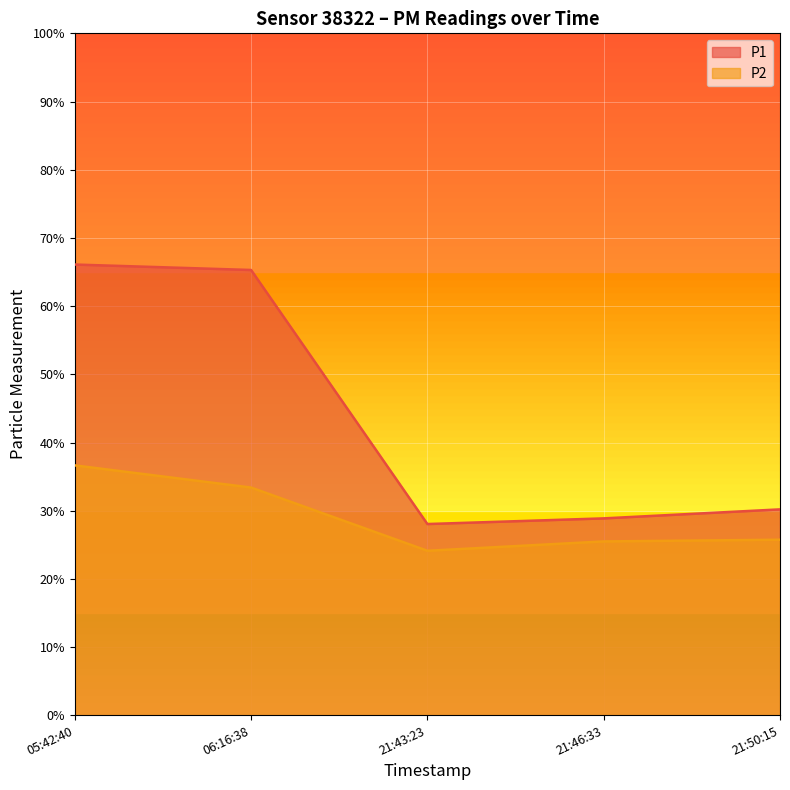

Which category has the lowest value in the P1 series?

21:43:23